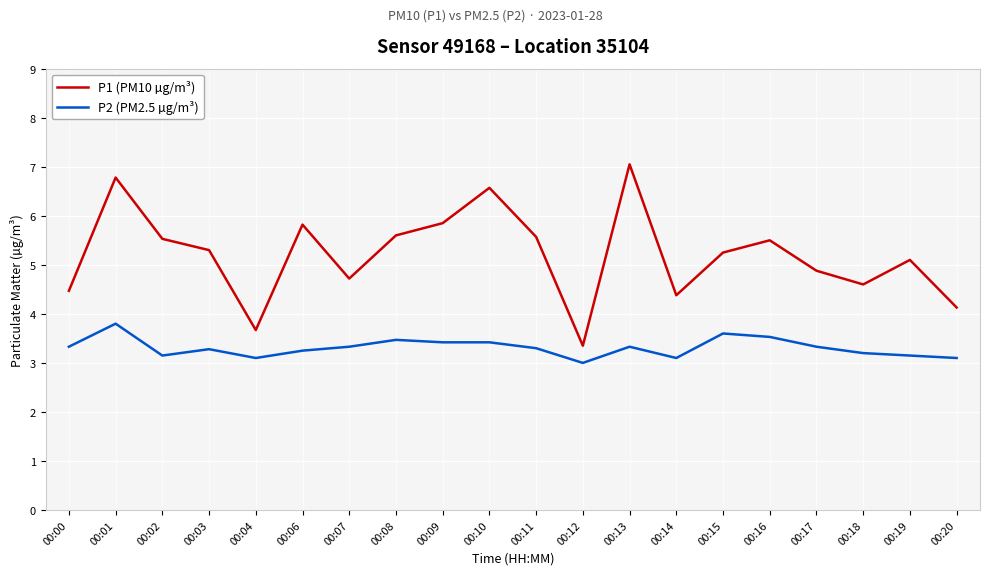

True or false: P2 (PM2.5 µg/m³) and P1 (PM10 µg/m³) cross at least once.

False